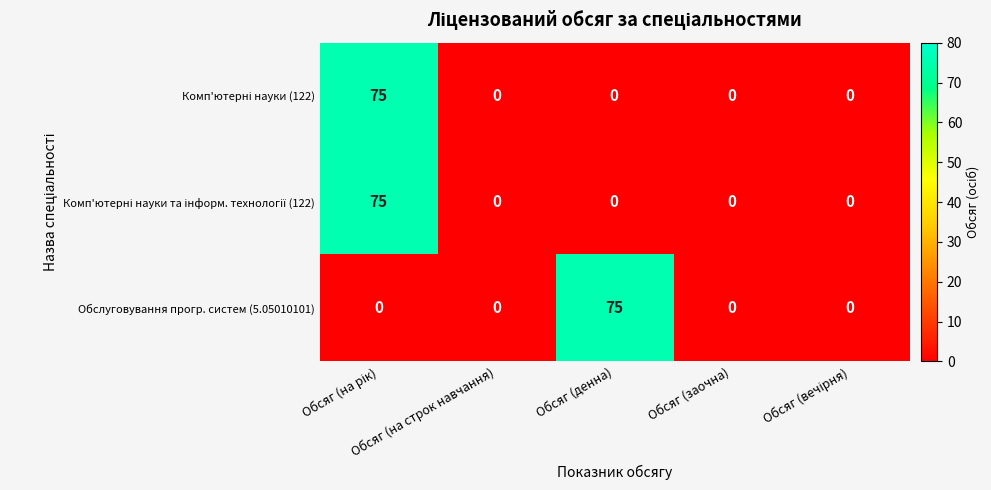

What is the average value of the Обслуговування прогр. систем (5.05010101) series?

15